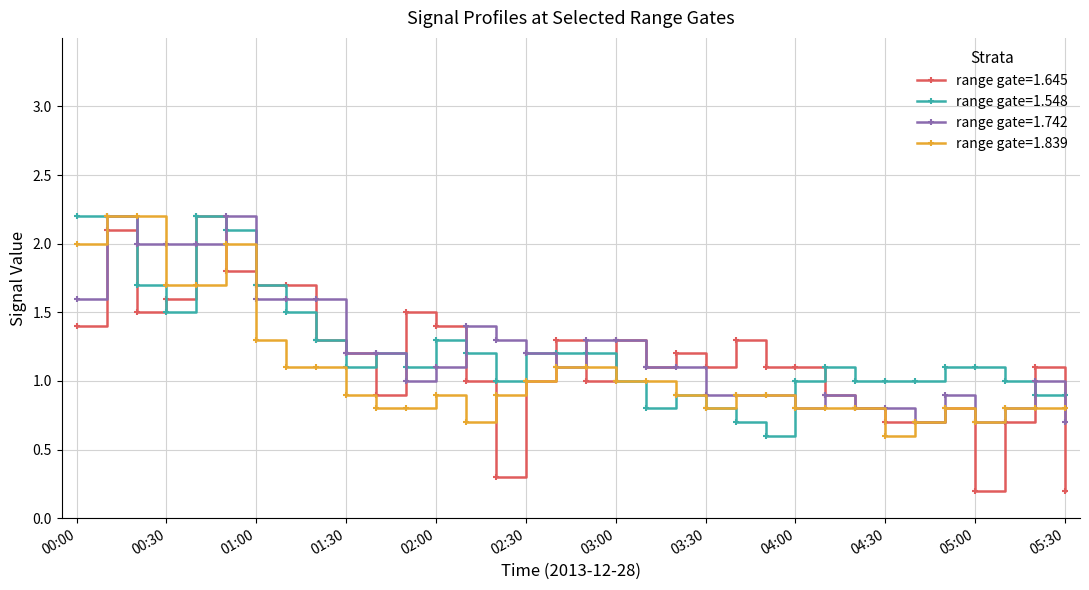

True or false: range gate=1.645 has more than 1 points higher than both neighbors.

True